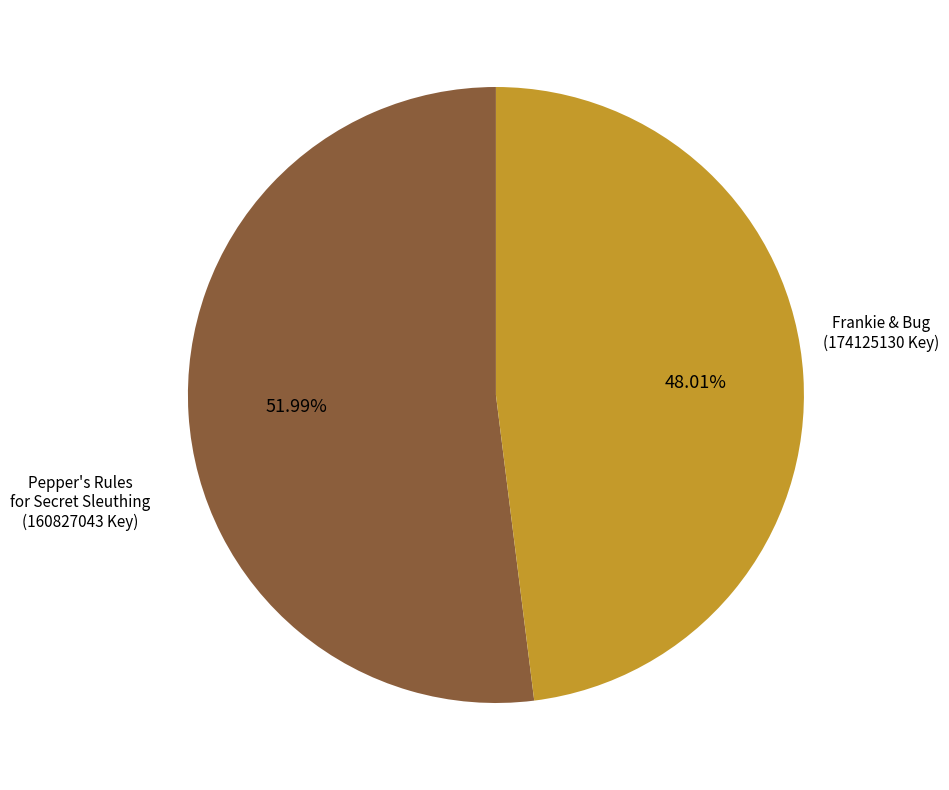

True or false: Frankie & Bug accounts for 58% of the total.

False